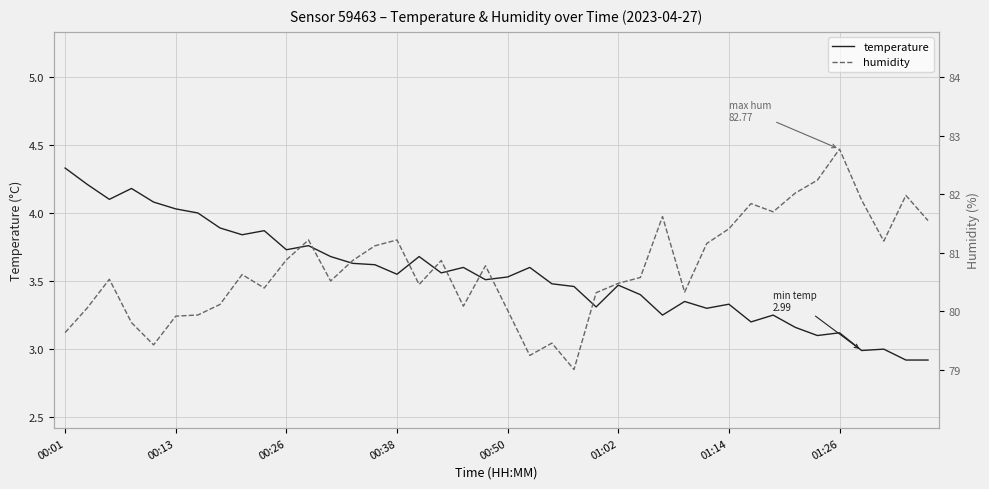

Rank the series by their average value, from lowest to highest.

temperature, humidity